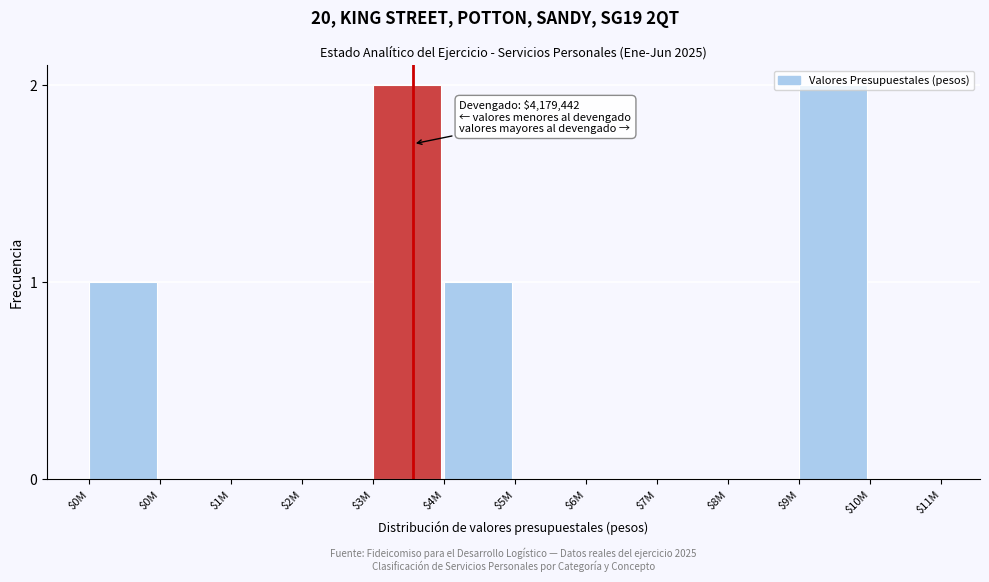

How many series are shown in this chart?

1